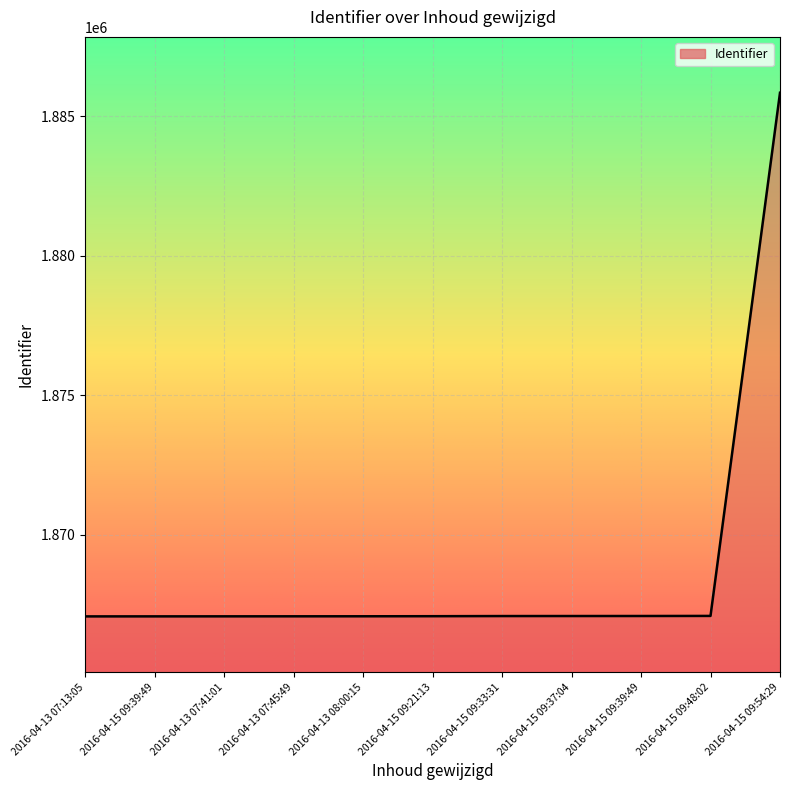

The chart shows a value of 2495814 at 2016-04-15 09:33:31. True or false?

False